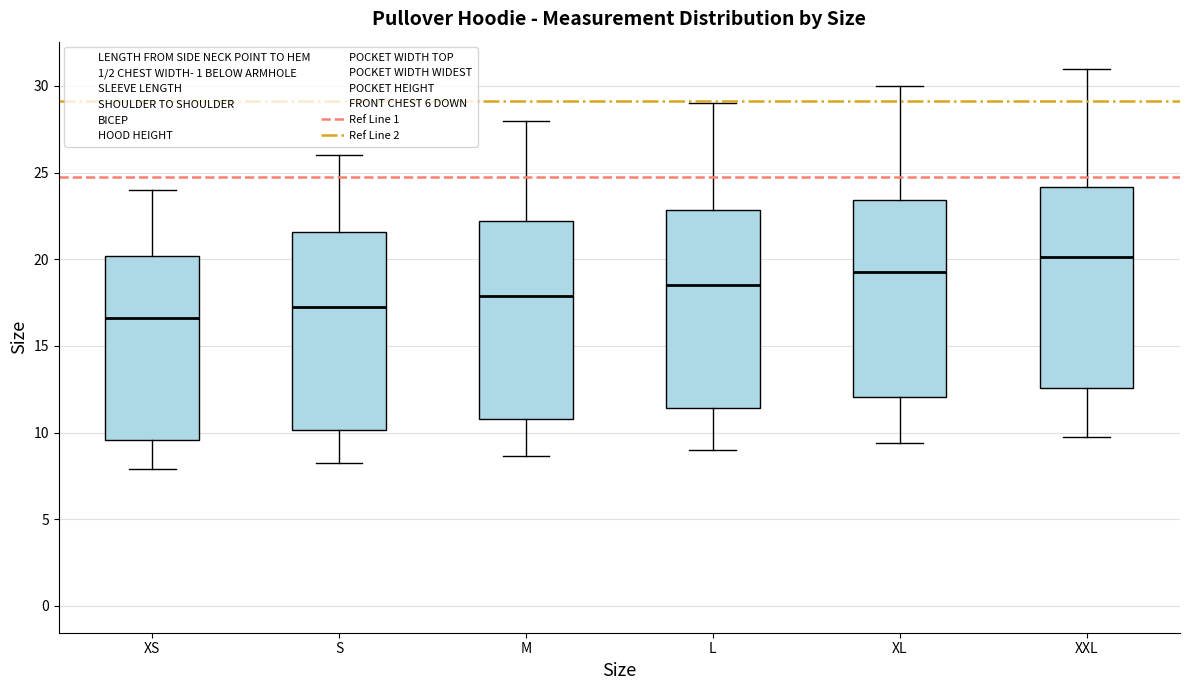

Reading left to right, read every box against the y-axis: the position of its median line, the range the box covers, and the ends of its whiskers. The values are not printed on the chart, so give them approximately, as read against the axis.

XS: median 16.5, box 9.5 to 20.0, whiskers 8.0 to 24.0
S: median 17.5, box 10.0 to 21.5, whiskers 8.5 to 26.0
M: median 18.0, box 11.0 to 22.0, whiskers 8.5 to 28.0
L: median 18.5, box 11.5 to 23.0, whiskers 9.0 to 29.0
XL: median 19.5, box 12.0 to 23.5, whiskers 9.5 to 30.0
XXL: median 20.0, box 12.5 to 24.0, whiskers 10.0 to 31.0